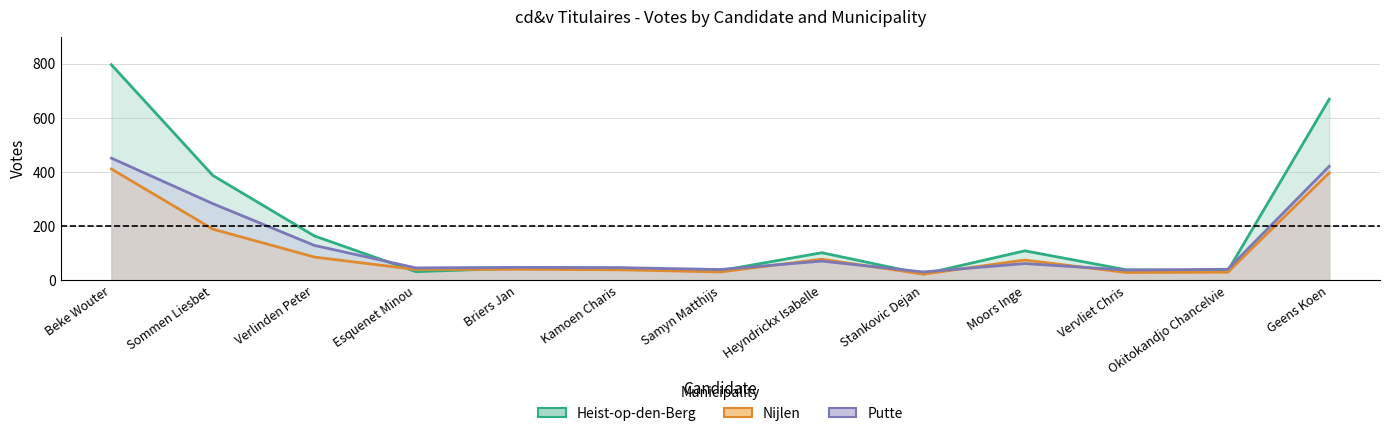

What value does the Putte series have at Okitokandjo Chancelvie?

41